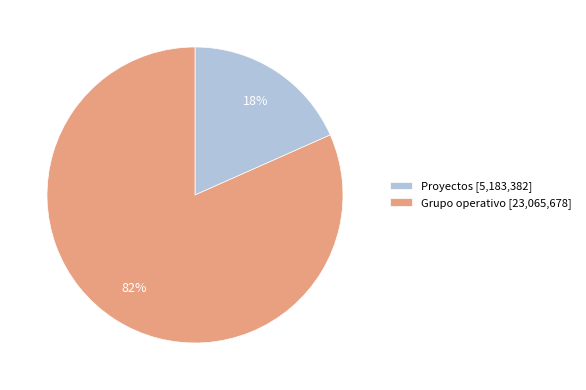

To the nearest percent, what is the average slice percentage?

50%